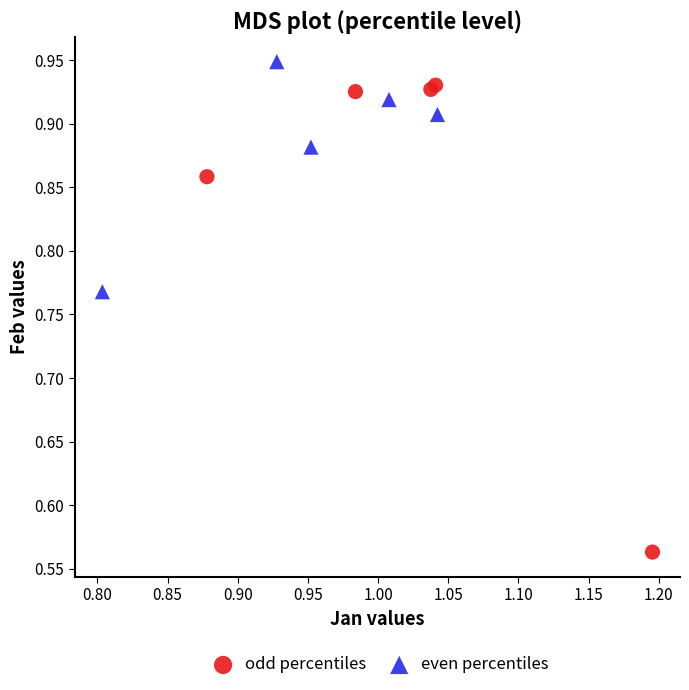

Which series reaches the minimum Y coordinate?

odd percentiles